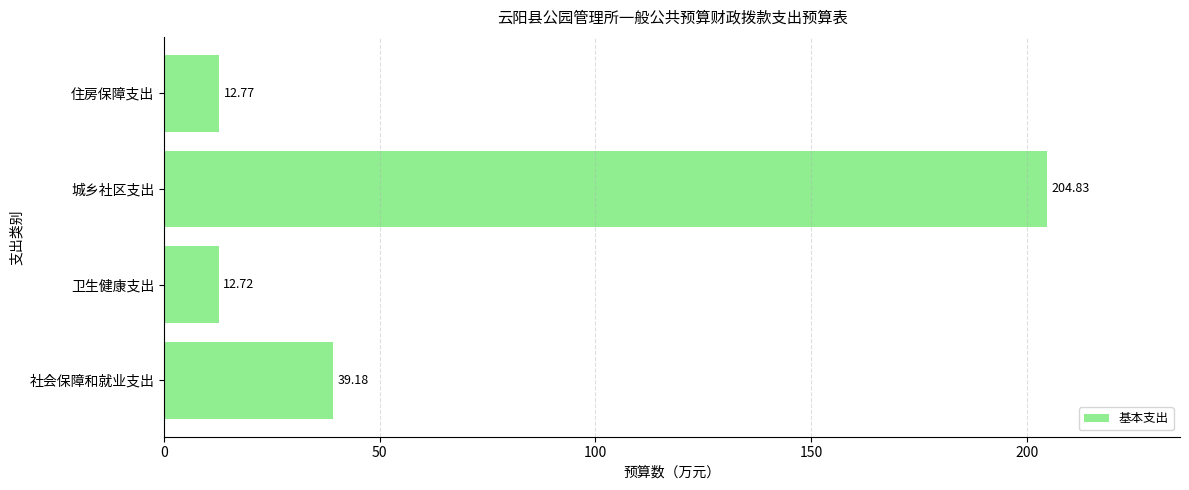

What is the ratio of the value at 卫生健康支出 to the value at 住房保障支出?

1.0